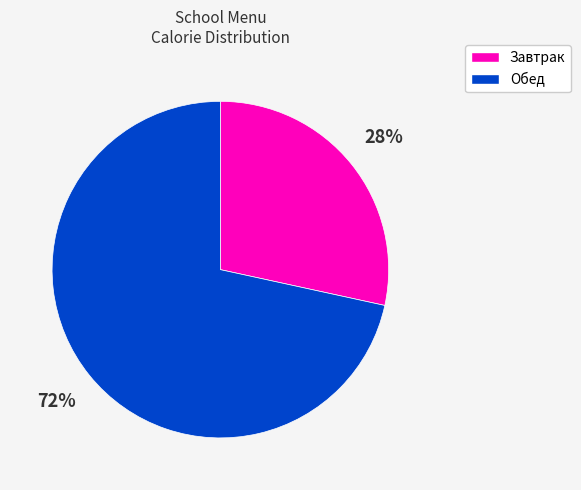

Rank the categories by value from lowest to highest.

Завтрак, Обед